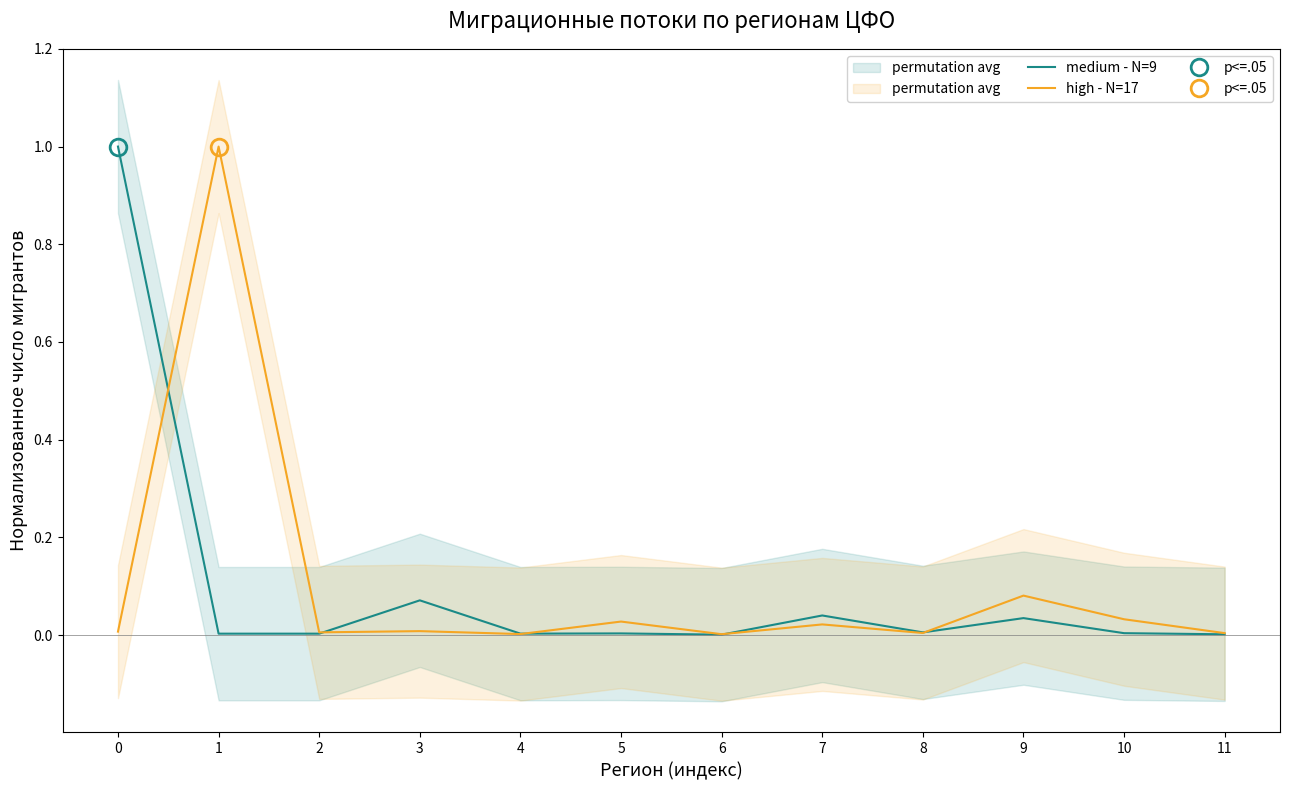

True or false: high - N=17 has more than 0 points higher than both neighbors.

True